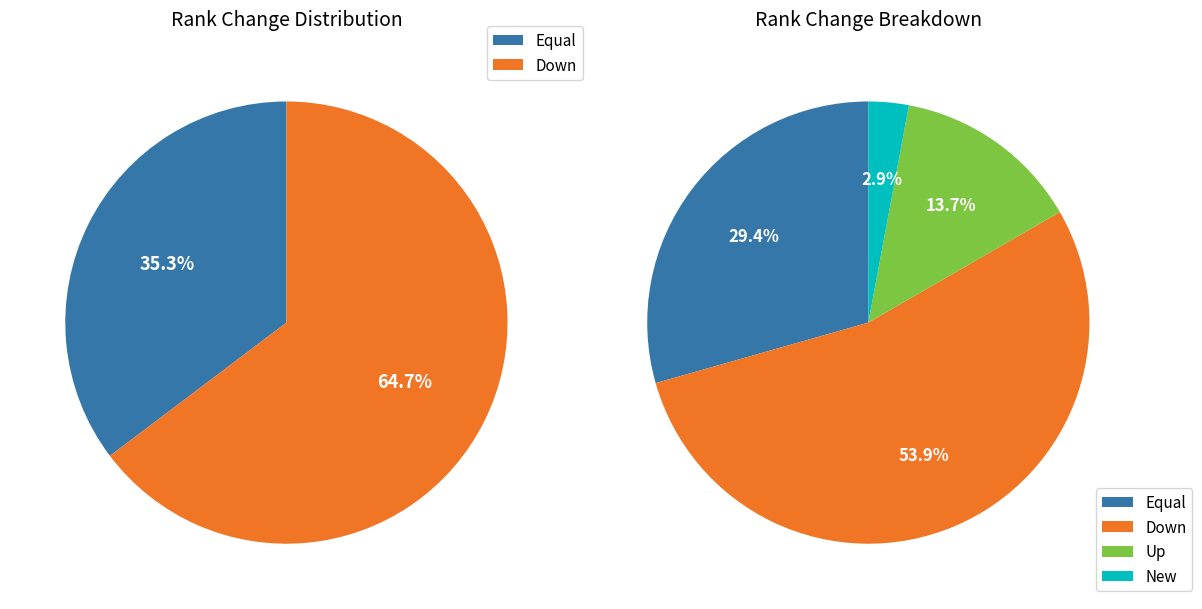

What portion of the pie excludes up?

86.3%